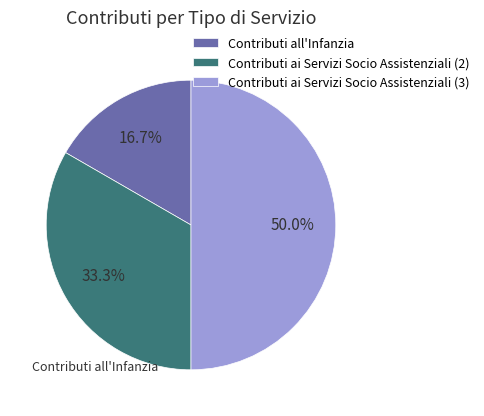

Is it true that Contributi all'Infanzia is 17% of the pie?

True